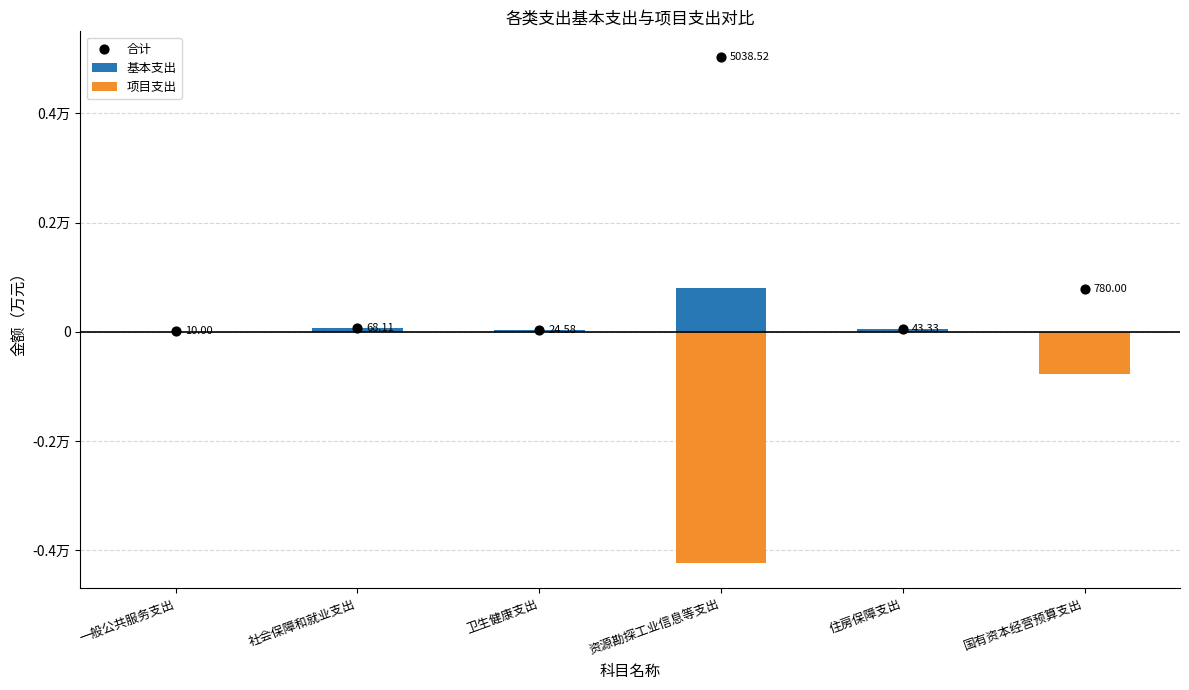

At which category is the sum across all series the highest?

资源勘探工业信息等支出